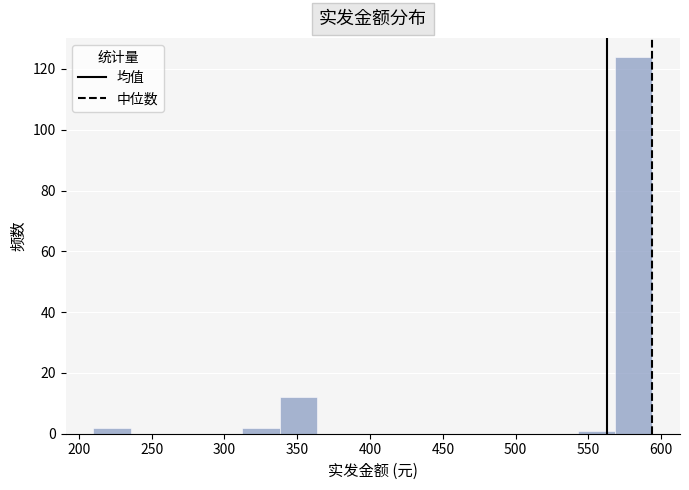

Which range on the x-axis has the tallest bar?

570 to 595